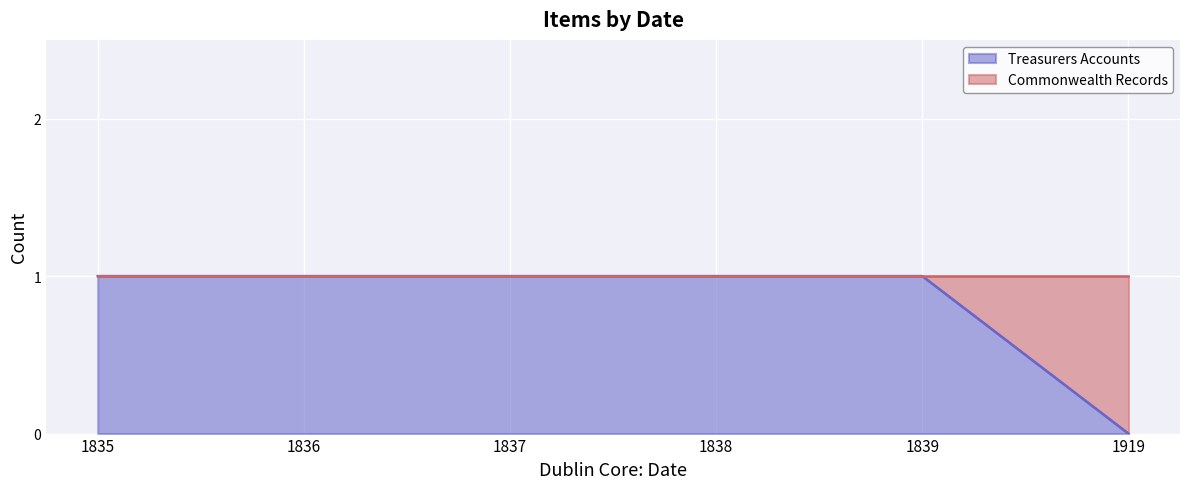

What is the value of the 2nd point from the left?

1